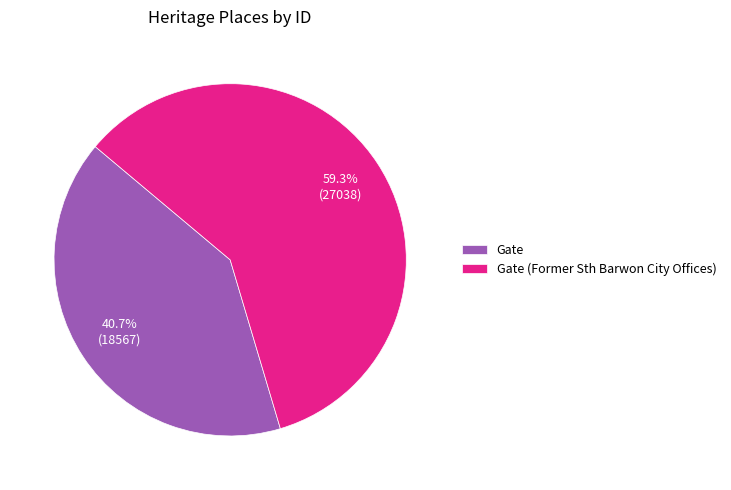

Count the number of slices in the pie.

2